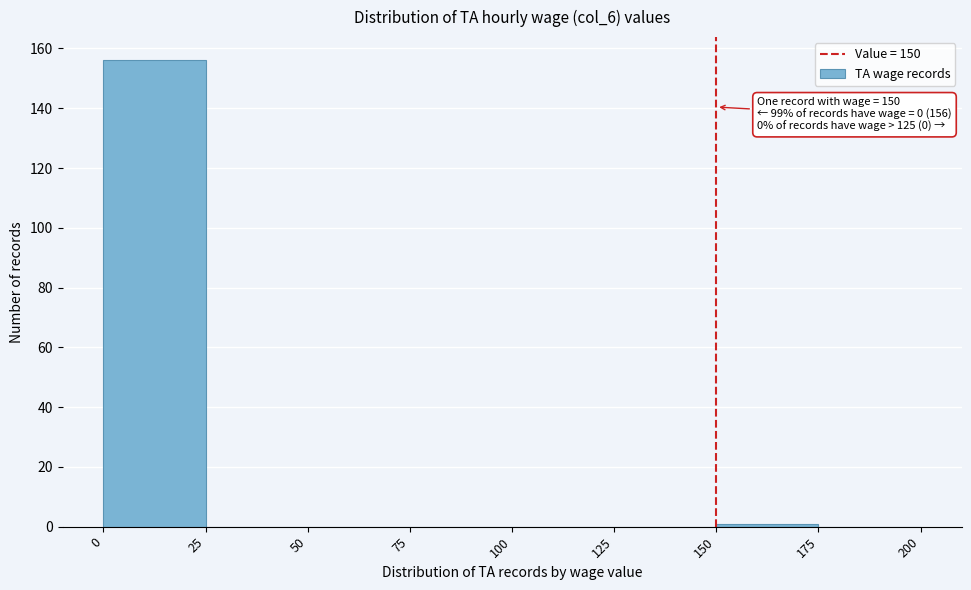

Over which range of the x-axis is the bar tallest?

0 to 25